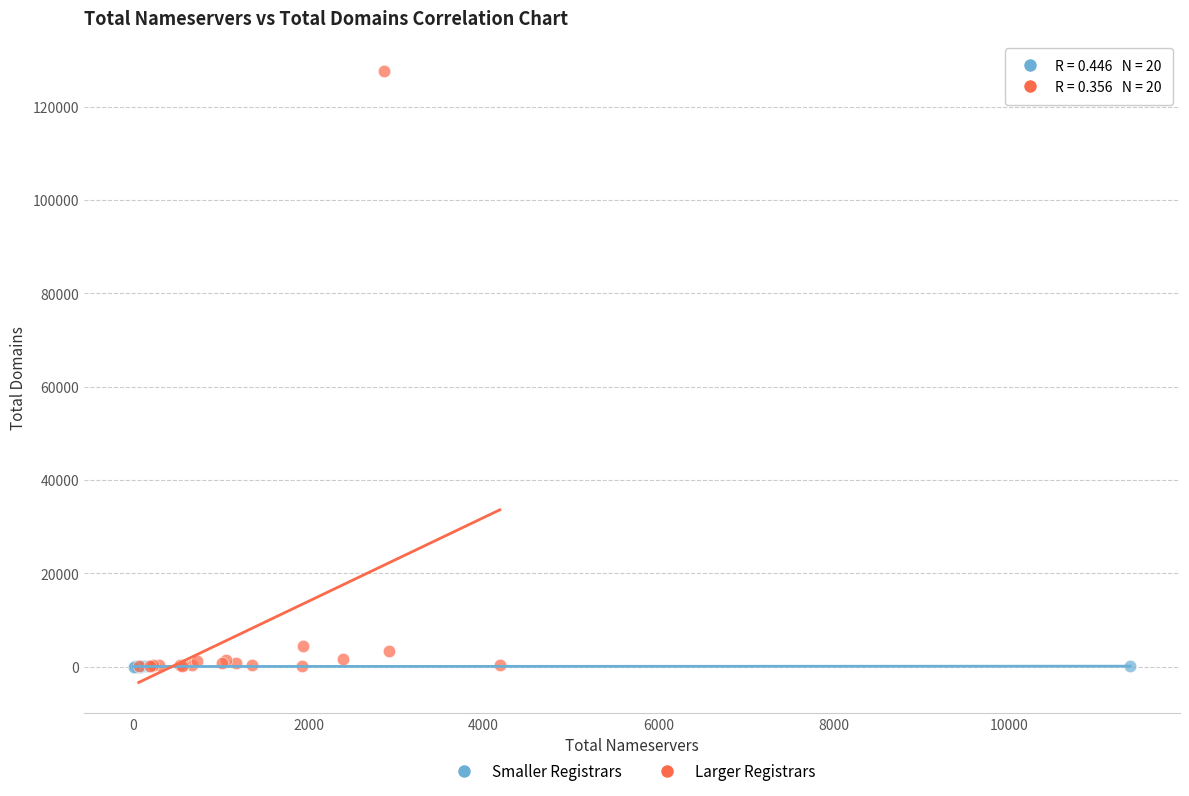

Which series has the largest Y range (max minus min)?

Larger Registrars